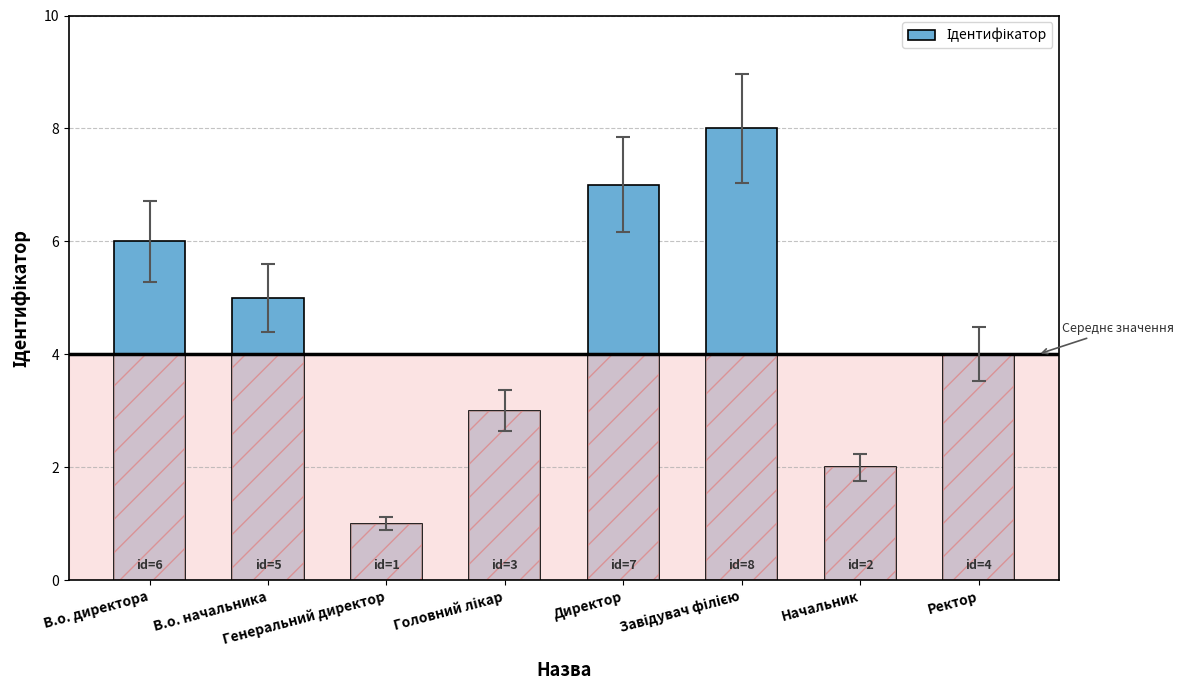

What is the difference between the maximum and minimum values?

7